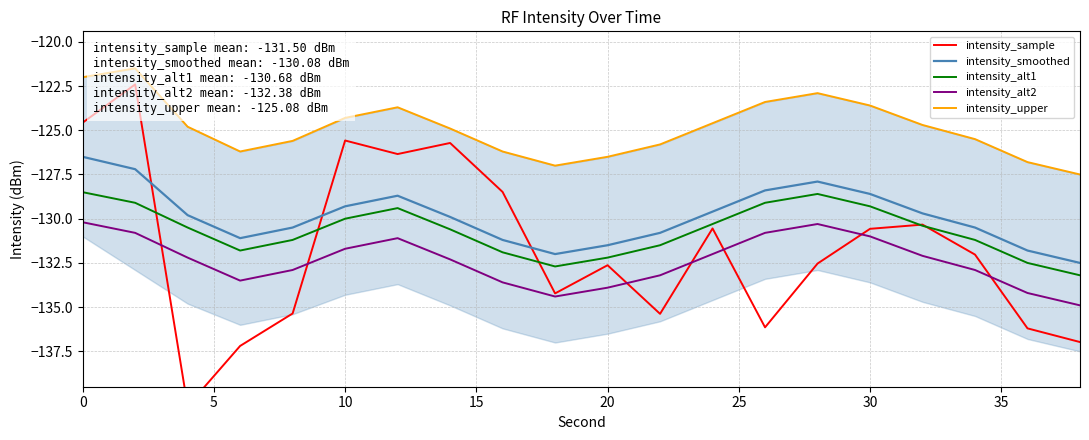

Which series has the largest total across all categories?

intensity_upper